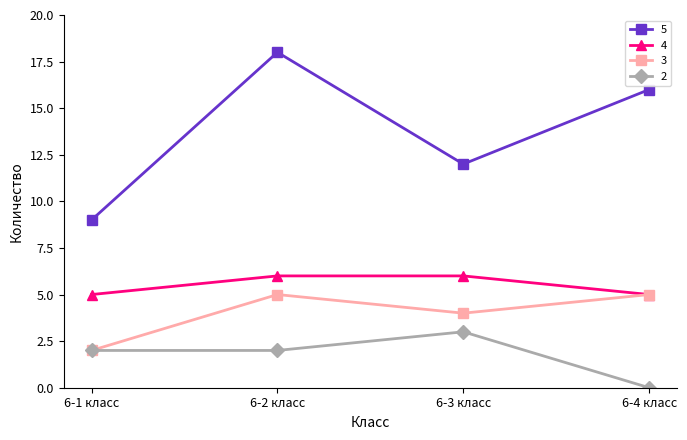

What is the highest value of the 3 series?

5